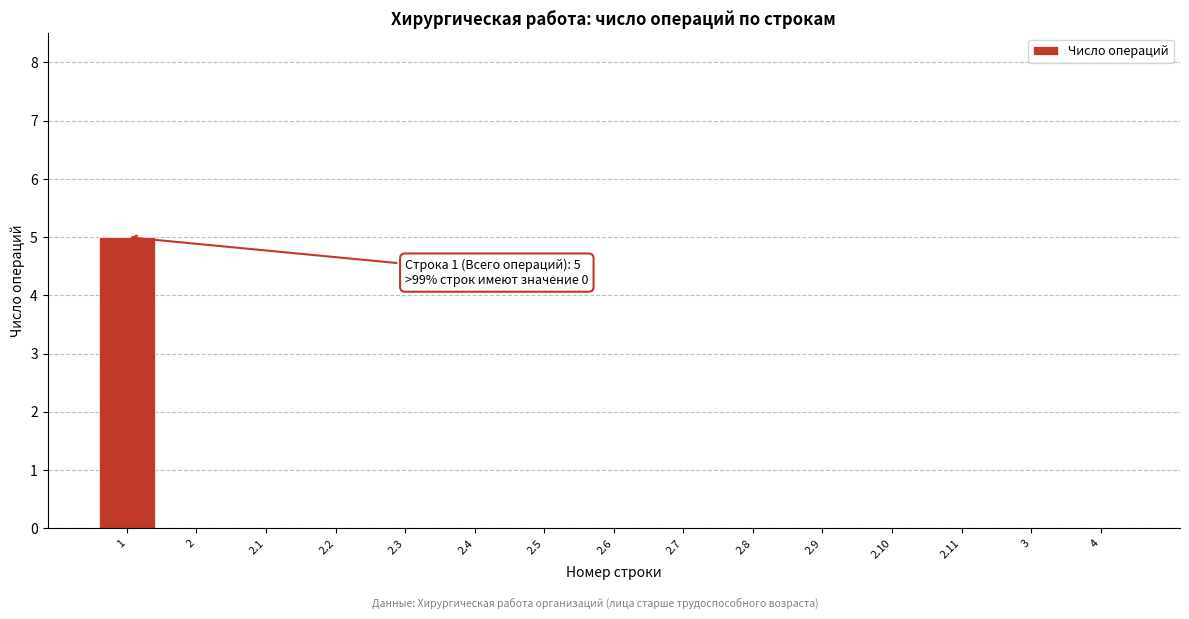

Reading left to right, what are all the values shown in this chart?

1=5	2=0	2.1=0	2.2=0	2.3=0	2.4=0	2.5=0	2.6=0	2.7=0	2.8=0	2.9=0	2.10=0	2.11=0	3=0	4=0